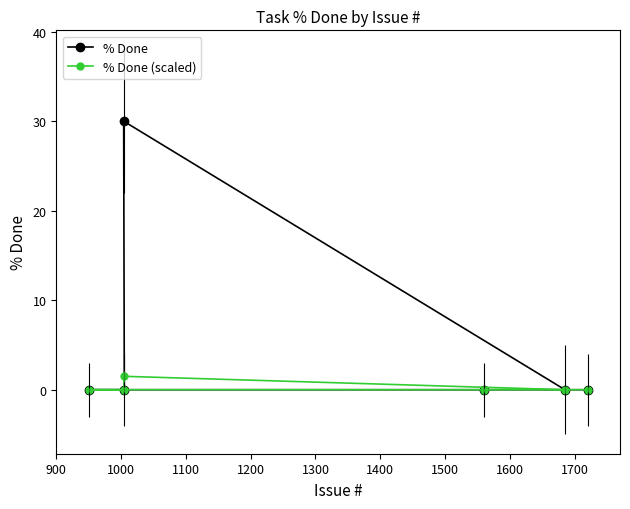

Rank the series at 1100 from highest to lowest value.

% Done, % Done (scaled)